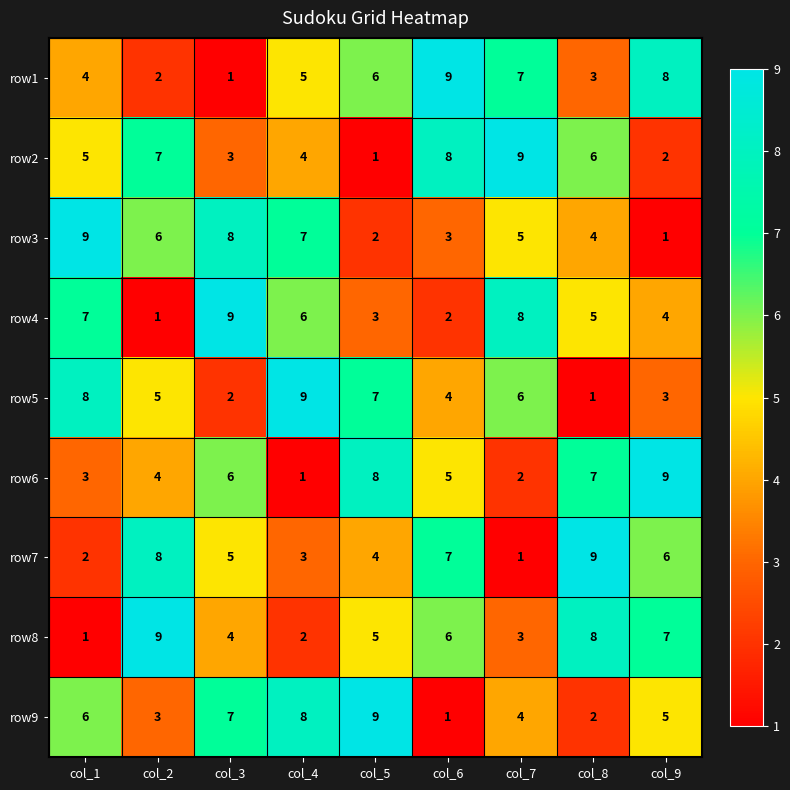

What is the difference between the maximum and second lowest values in the row1 series?

7